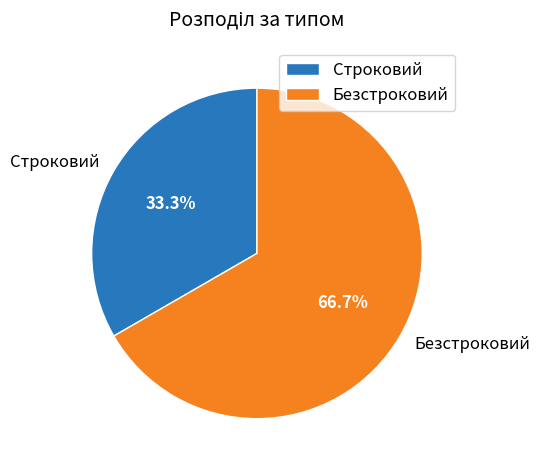

Rank the categories by value from lowest to highest.

Строковий, Безстроковий